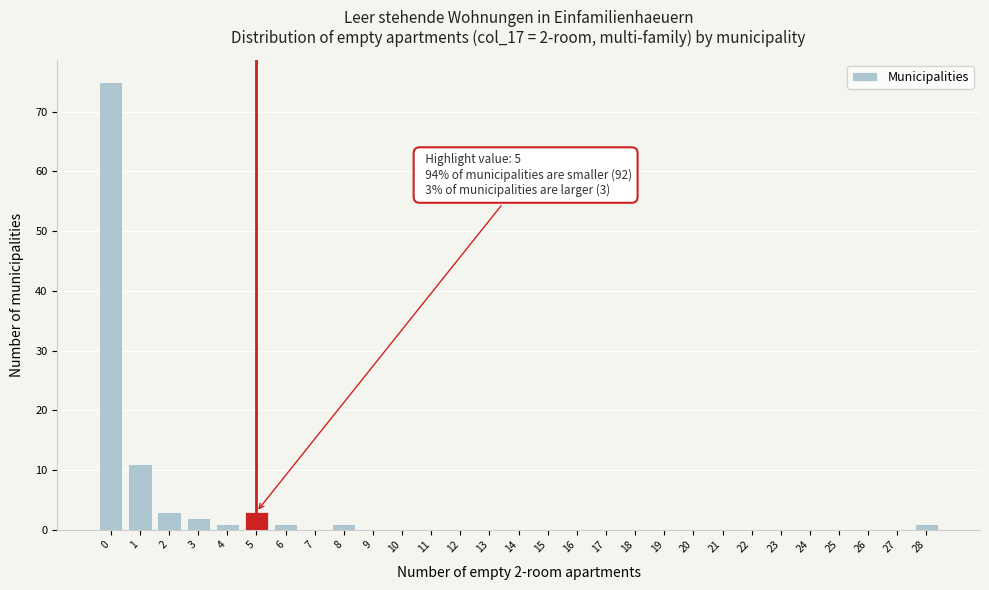

What is the sum of all values?

98